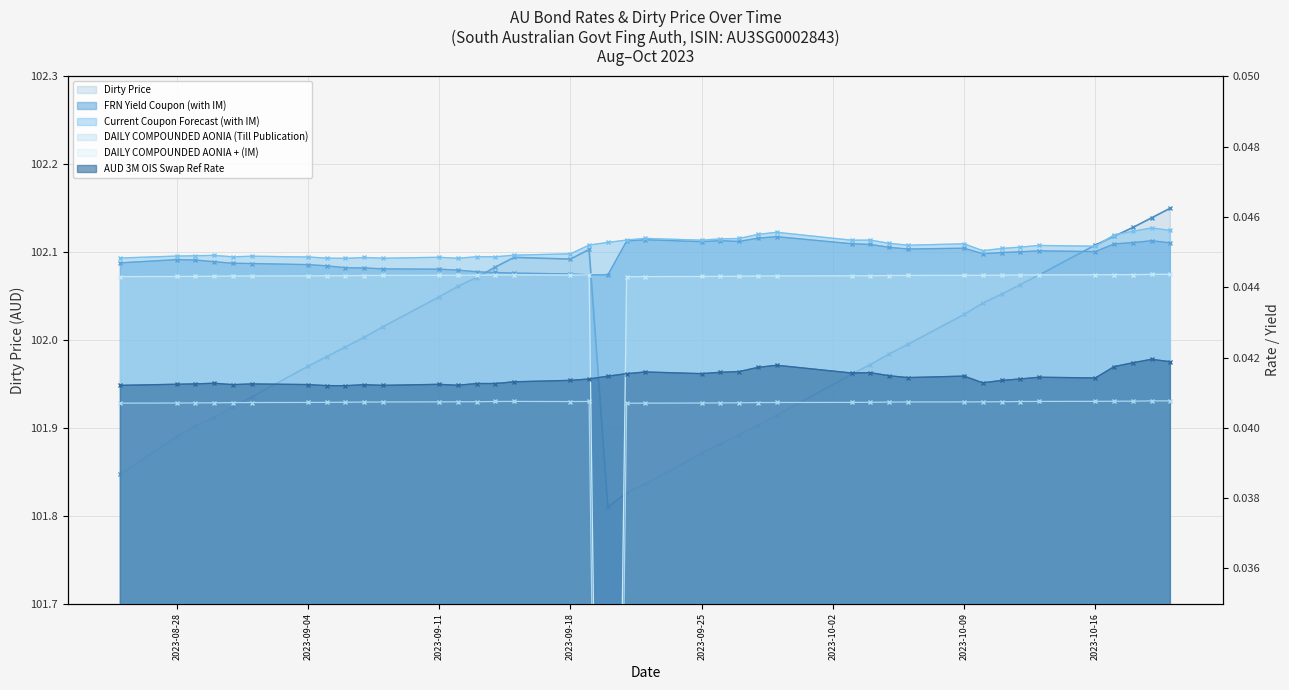

How many lines are shown in the chart?

6